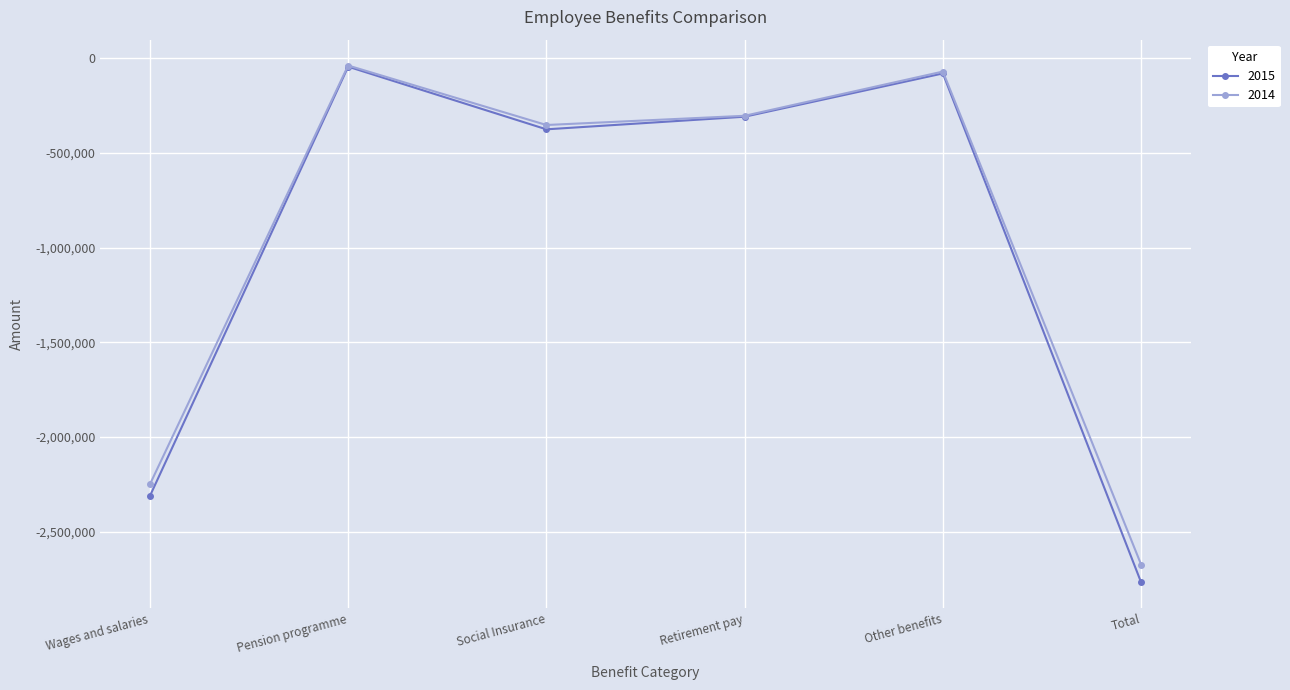

What is the value of the 2015 point at the 5th from the left?

-80348